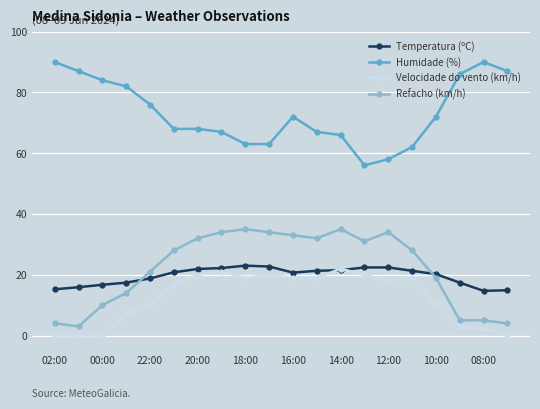

What is the value of the Temperatura (ºC) point at the 7th from the left?

21.9